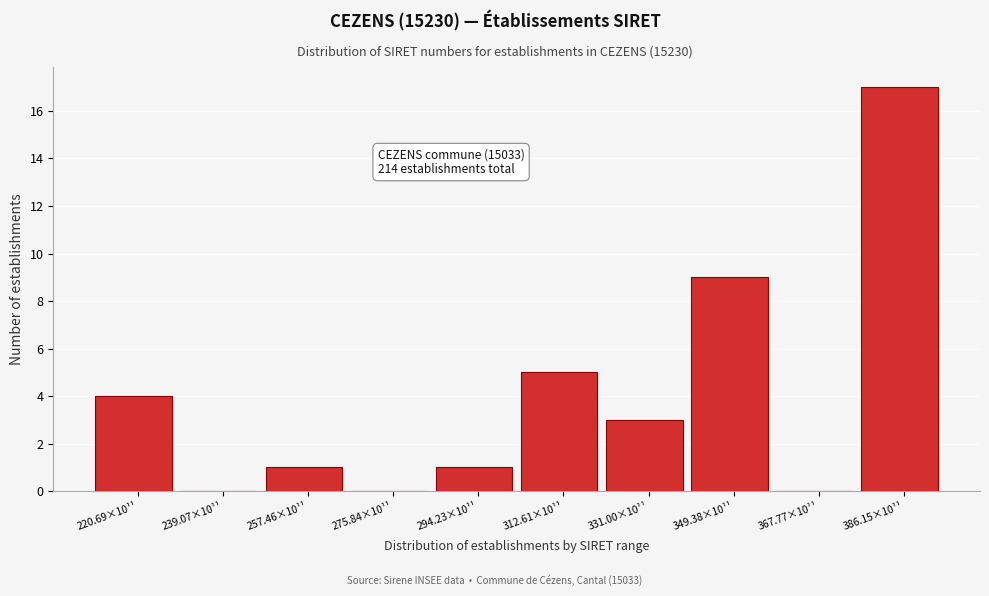

Reading right to left, what are all the values shown in this chart?

386.15×10¹¹=17	367.77×10¹¹=0	349.38×10¹¹=9	331.00×10¹¹=3	312.61×10¹¹=5	294.23×10¹¹=1	275.84×10¹¹=0	257.46×10¹¹=1	239.07×10¹¹=0	220.69×10¹¹=4